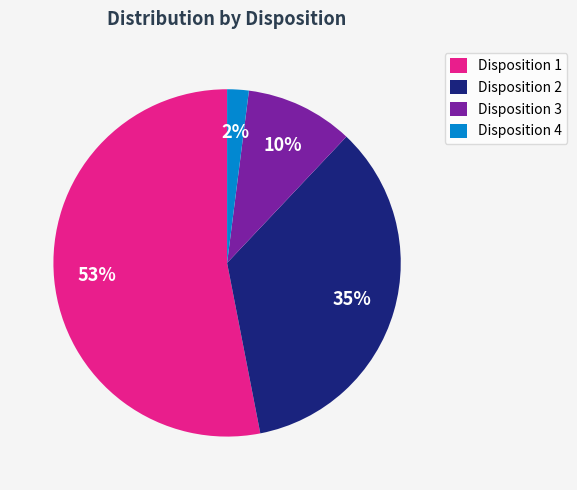

To the nearest percent, what is the average slice percentage?

25%